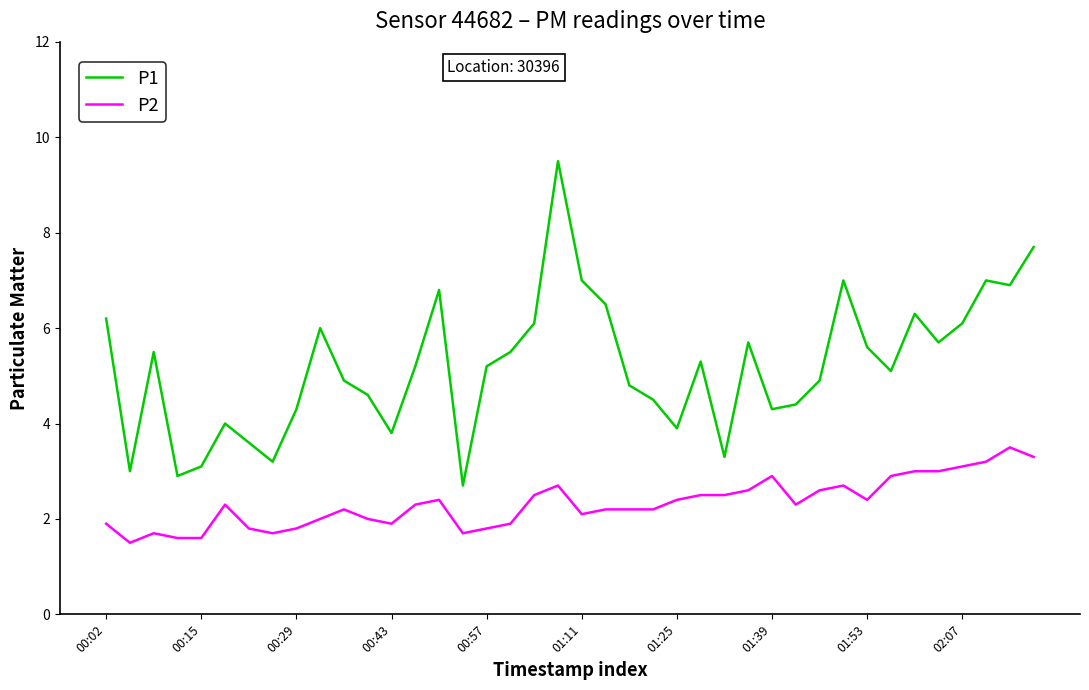

What is the difference between the maximum and minimum values in the P2 series?

2.0